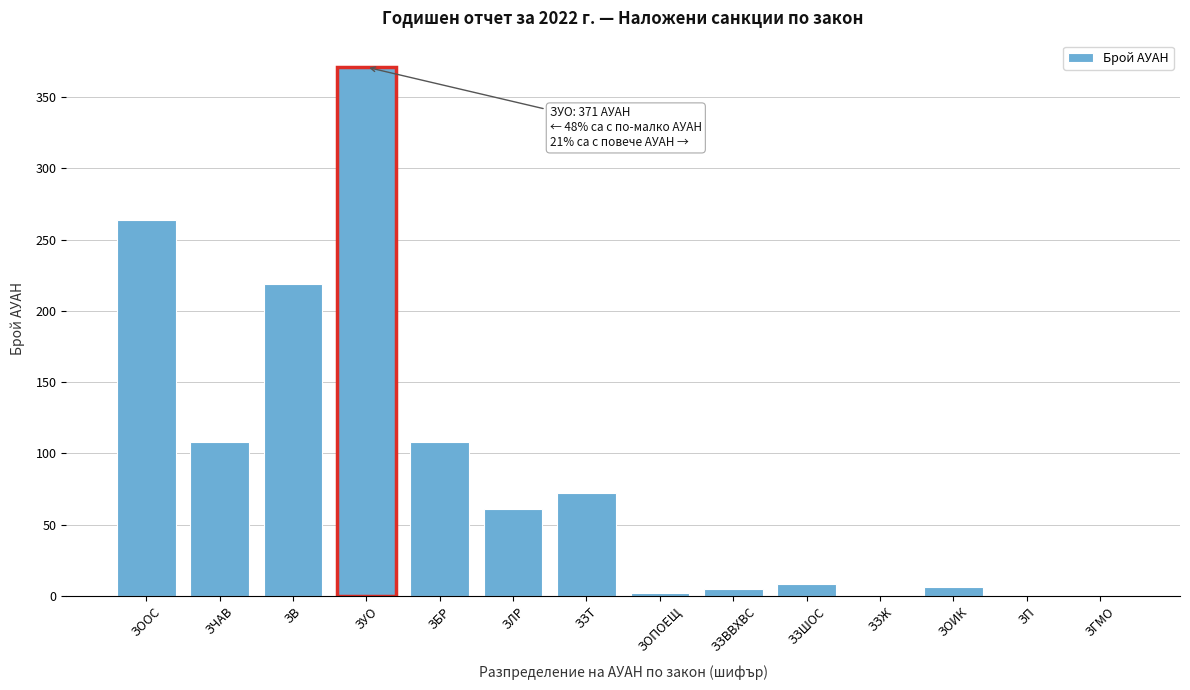

True or false: the data shows -239 at ЗП.

False